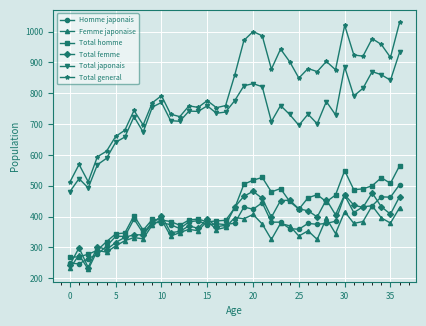

What is the value of the Femme japonaise point at the 1st from the left?

232